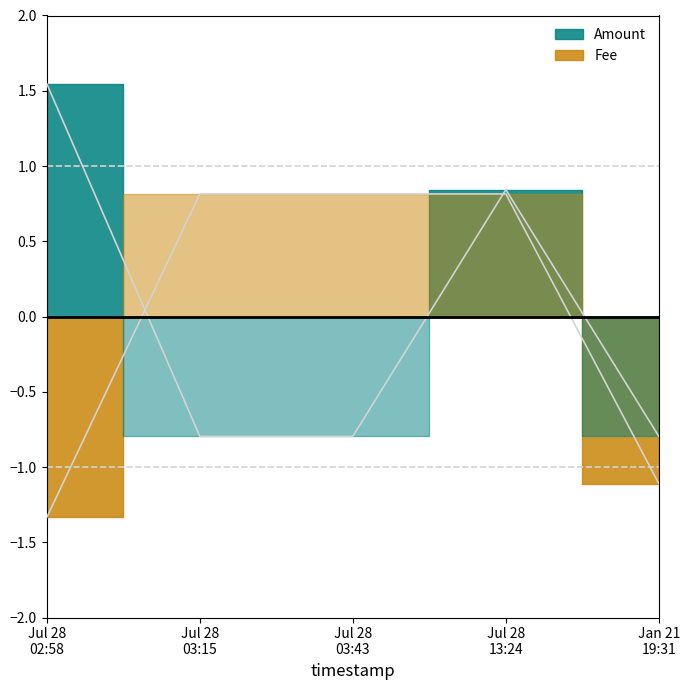

List the series in order of their overall mean, lowest first.

Amount, Fee